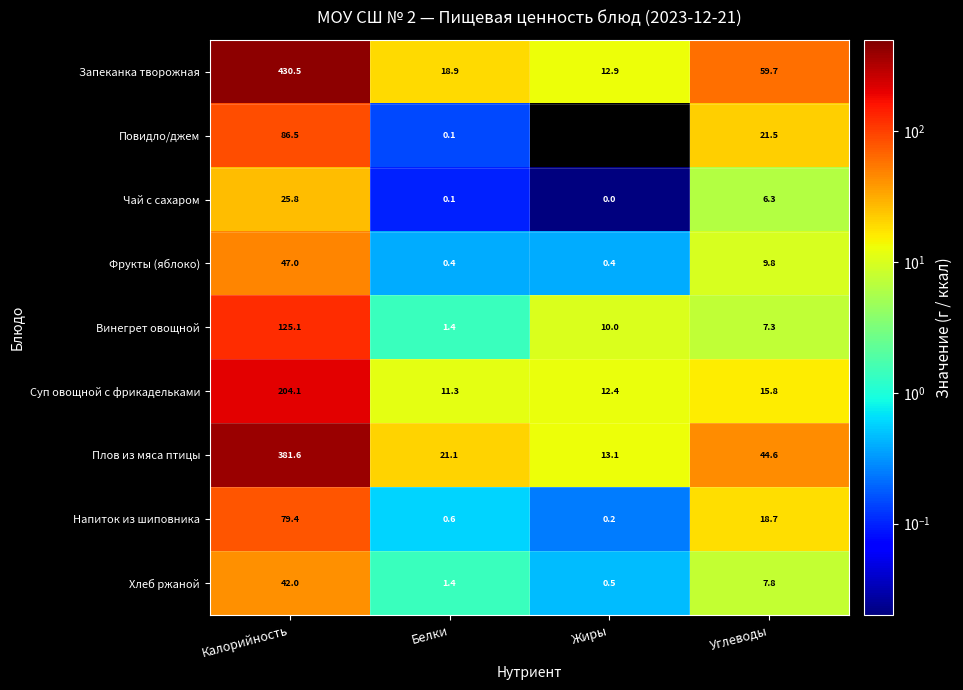

What is the minimum value for Винегрет овощной?

1.4